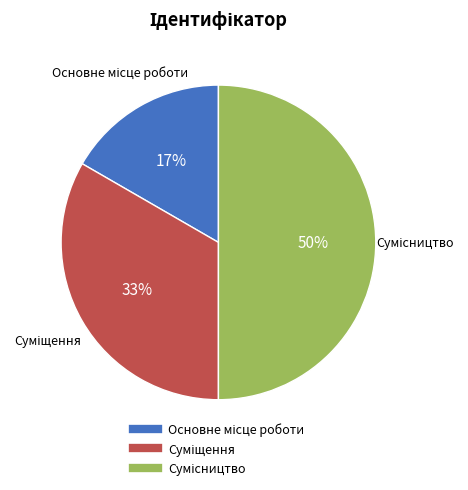

True or false: Основне місце роботи accounts for 17% of the total.

True